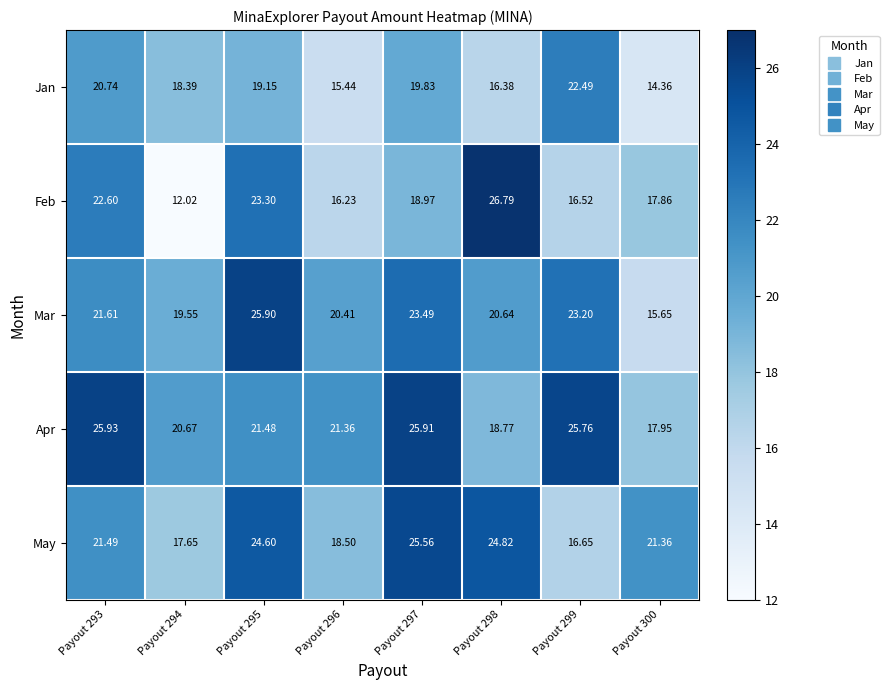

Rank the series by their maximum value, from highest to lowest.

Feb, Apr, Mar, May, Jan